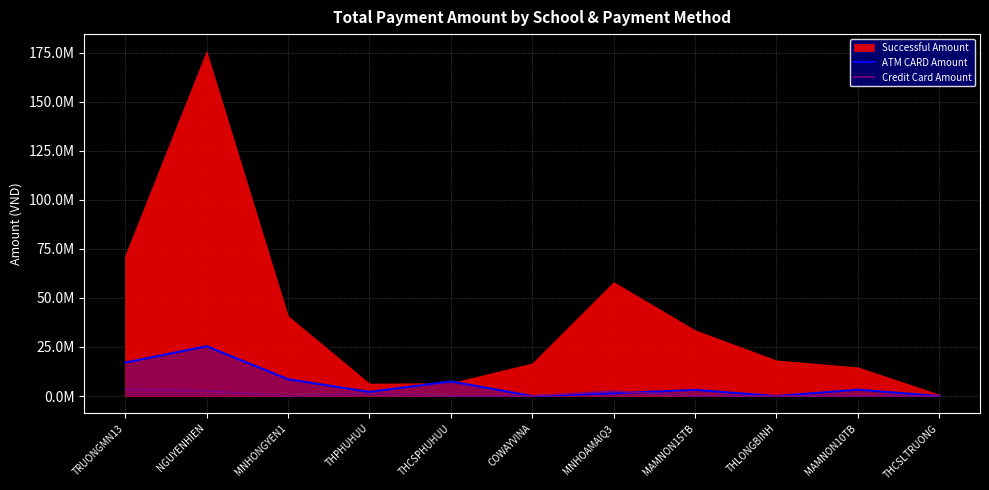

At which label is ATM CARD Amount closest to 12689000?

MNHONGYEN1